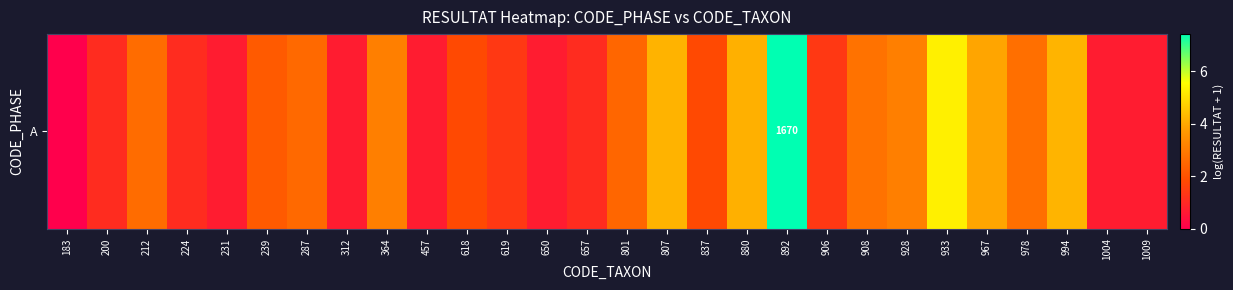

Rank the categories by value from lowest to highest.

183, 231, 312, 457, 650, 1004, 1009, 200, 224, 657, 619, 906, 618, 837, 239, 801, 287, 212, 978, 908, 364, 928, 967, 880, 807, 994, 933, 892